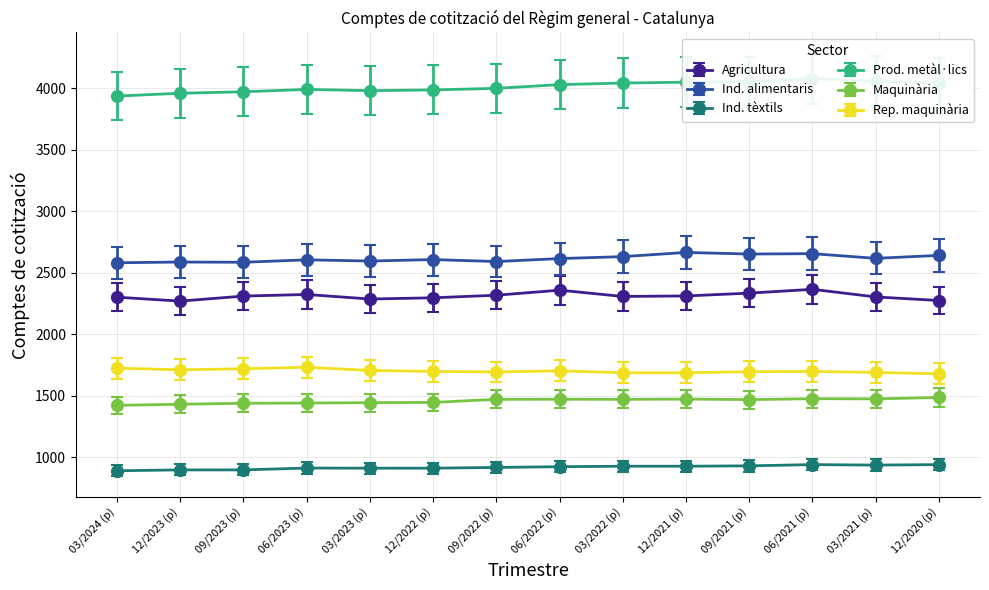

How many categories are shown in the chart?

14